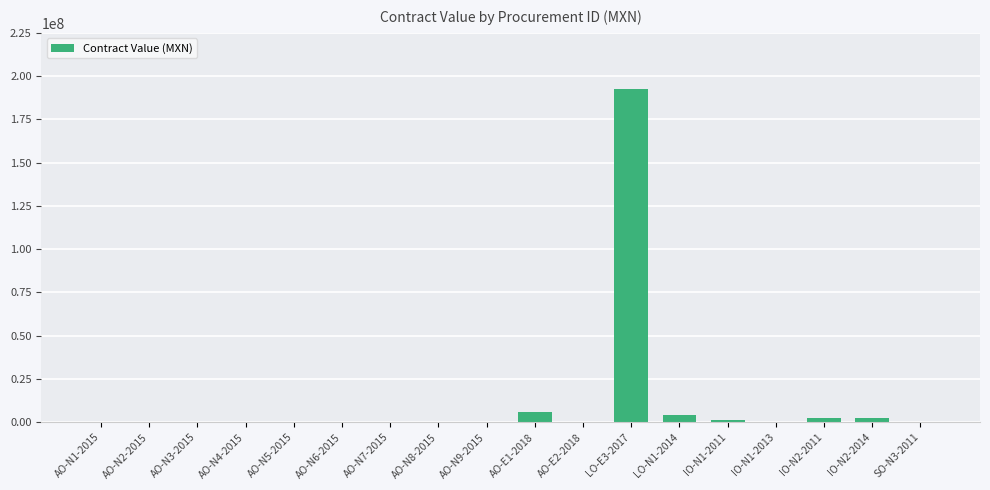

At which category does the chart reach its peak across all series?

LO-E3-2017